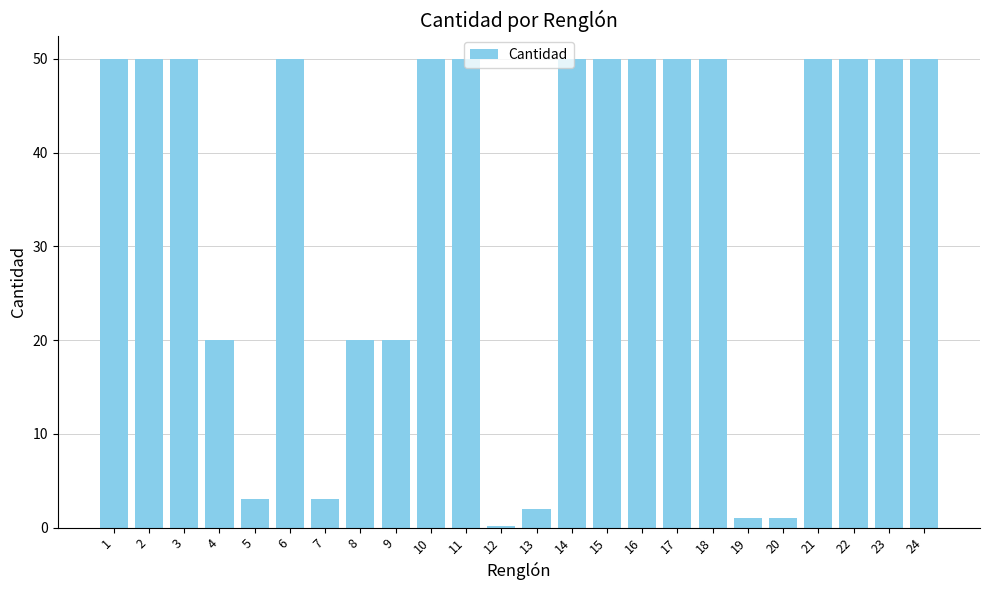

Is it true that the value at 12 is 0.2?

True